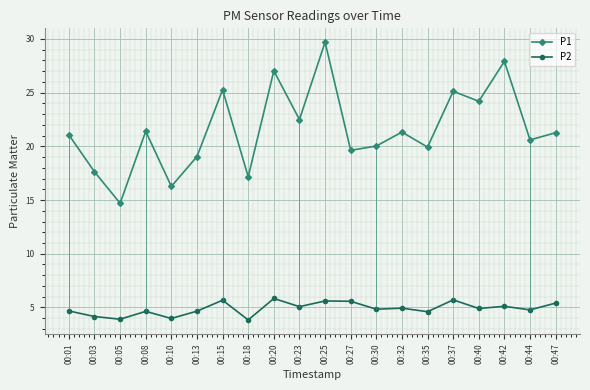

In P2, how many points are higher than both neighbors (excluding endpoints)?

7